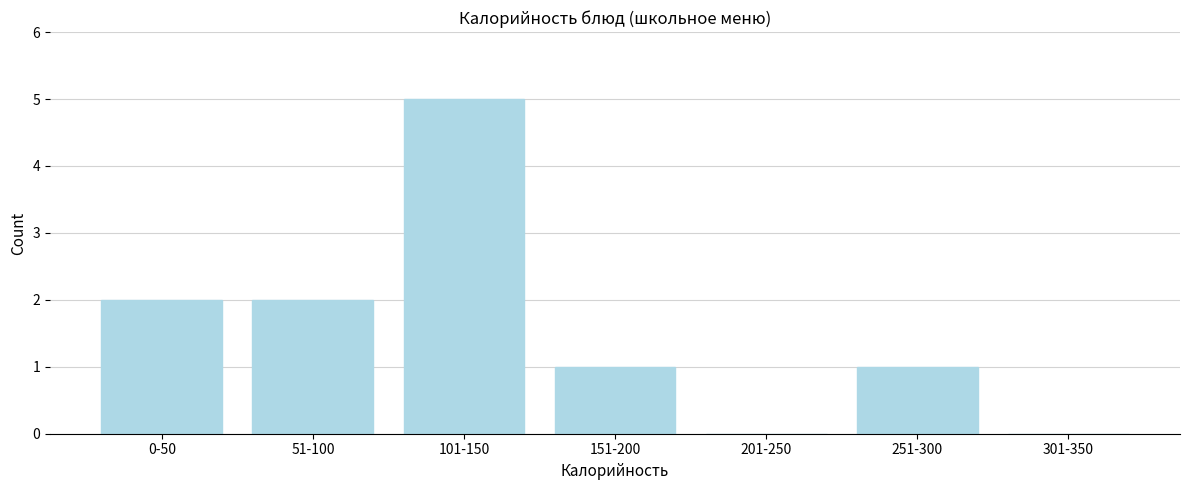

Reading left to right, what are all the values shown in this chart?

0-50=2	51-100=2	101-150=5	151-200=1	201-250=0	251-300=1	301-350=0